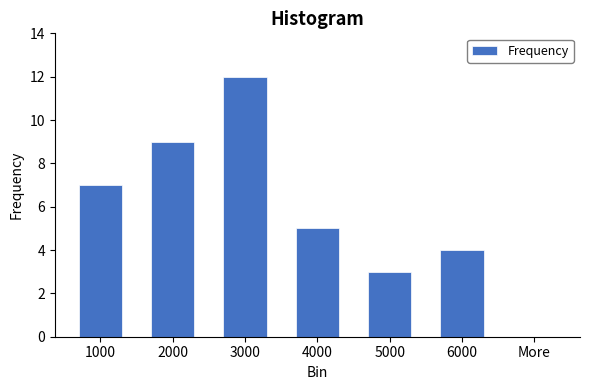

Reading left to right, extract all data points from this chart.

1000=7	2000=9	3000=12	4000=5	5000=3	6000=4	More=0